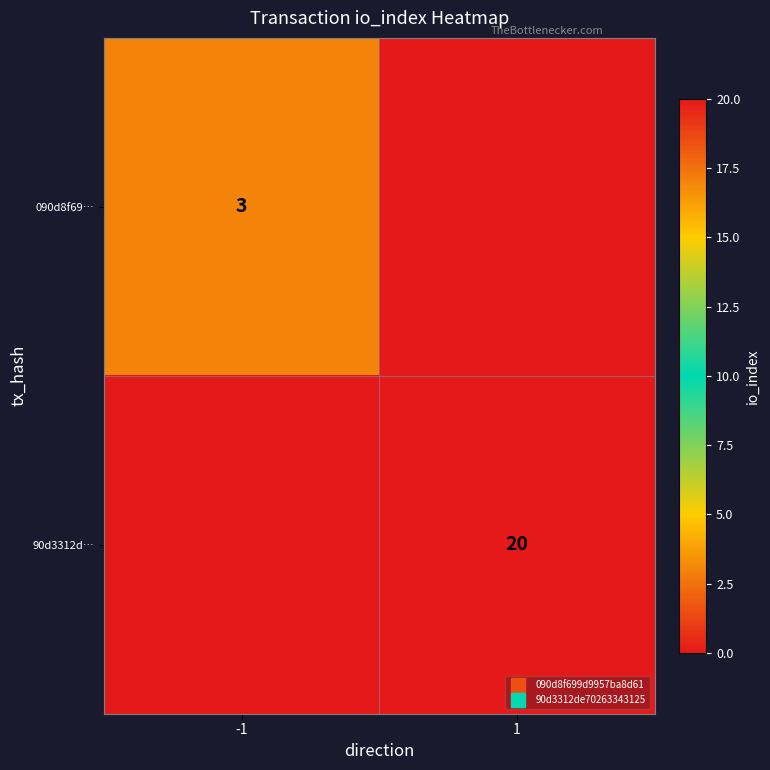

The 090d8f69… series shows 0 at 1. True or false?

True